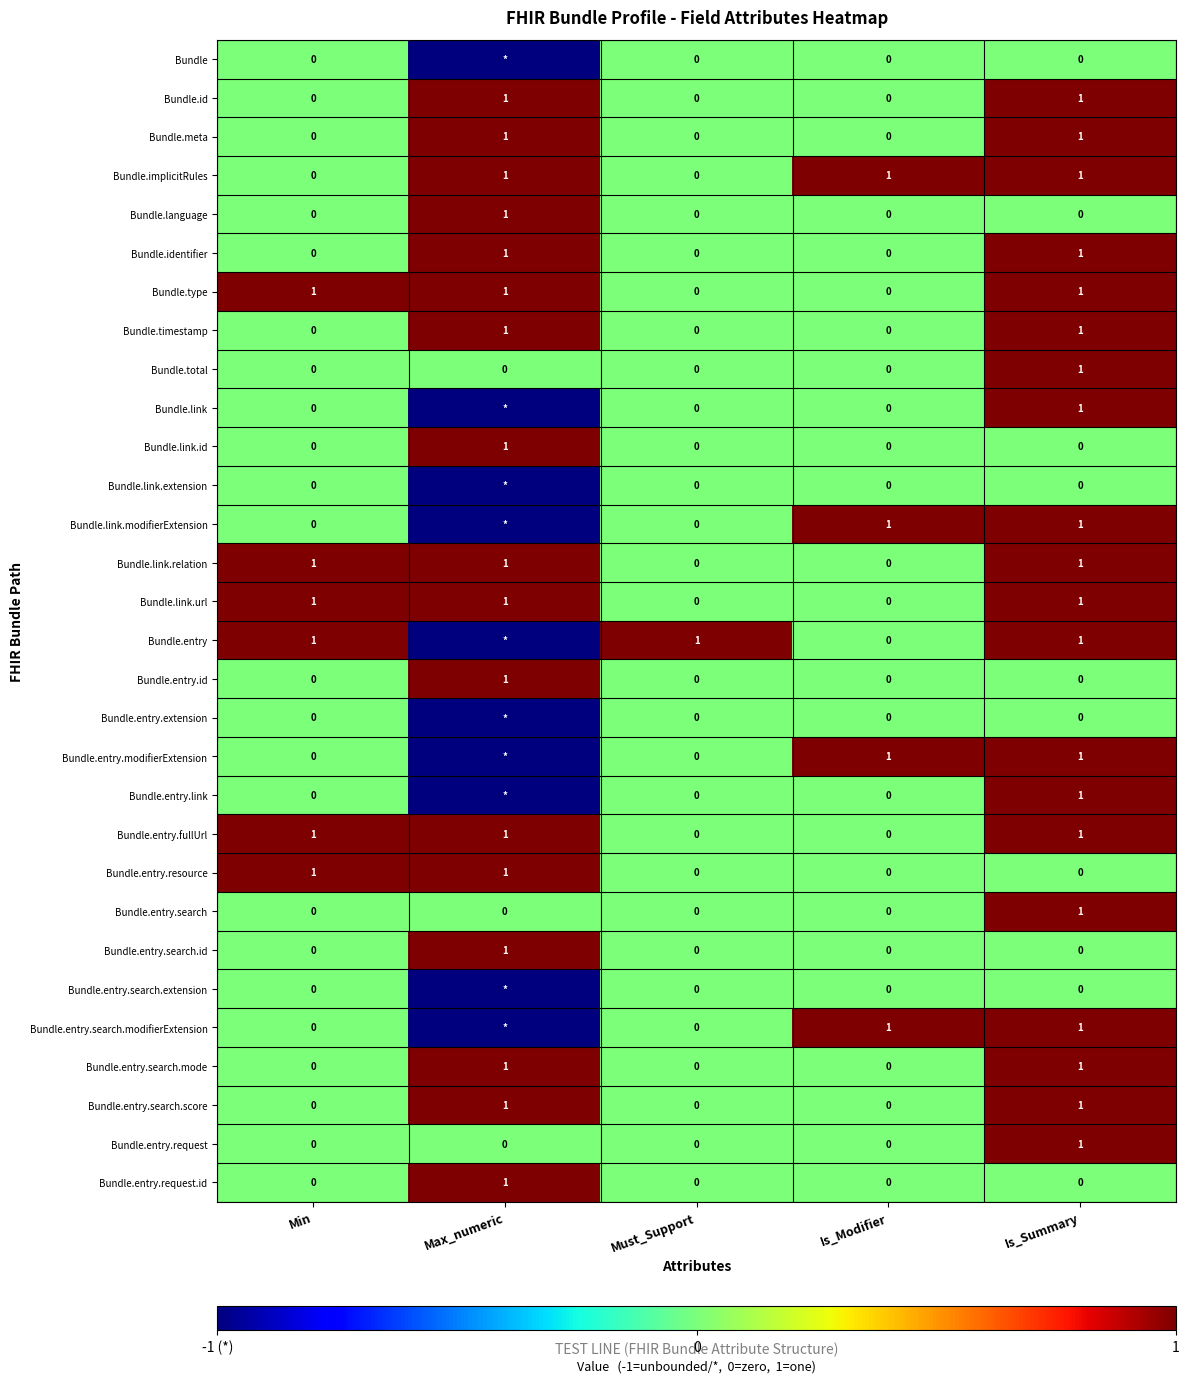

What is the total value across all series at Is_Summary?

20